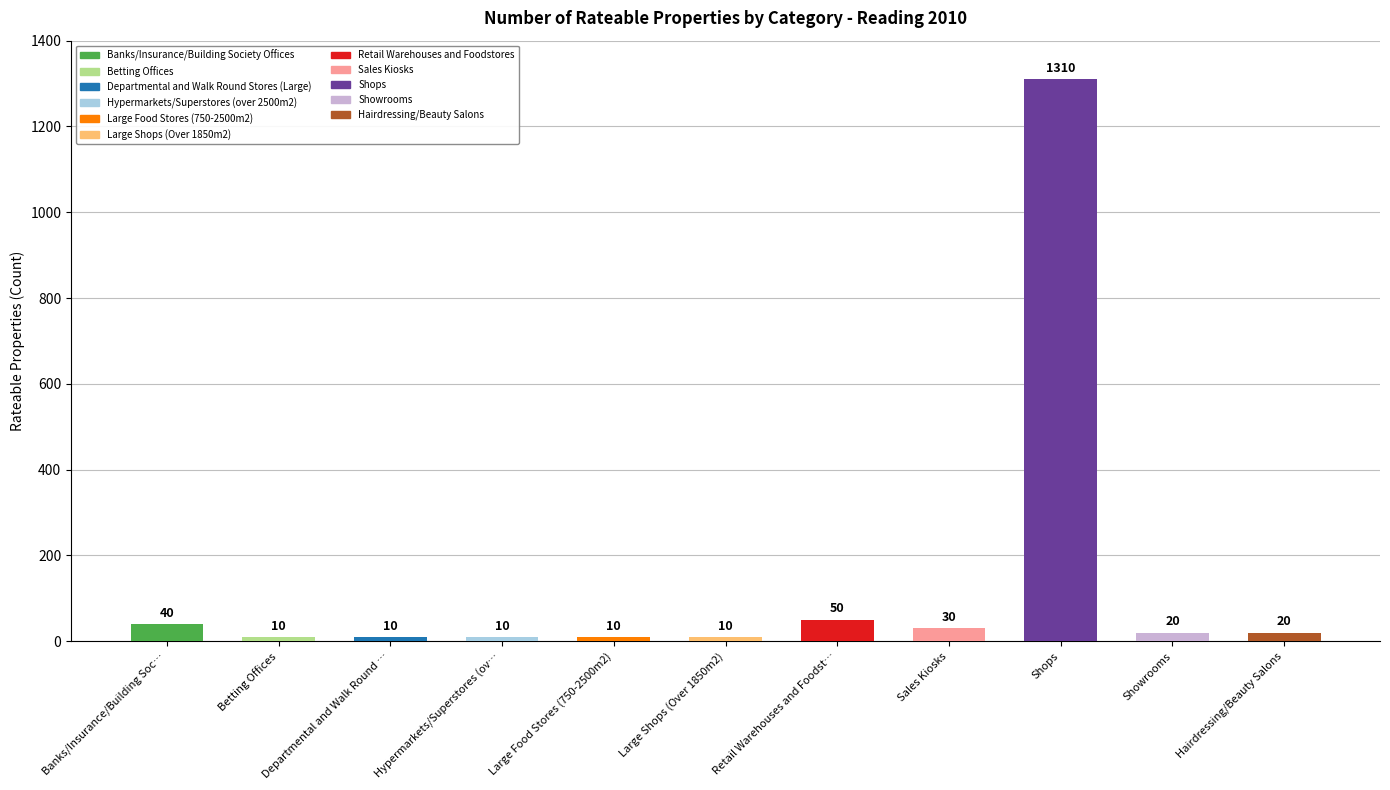

What is the sum of all values?

1520